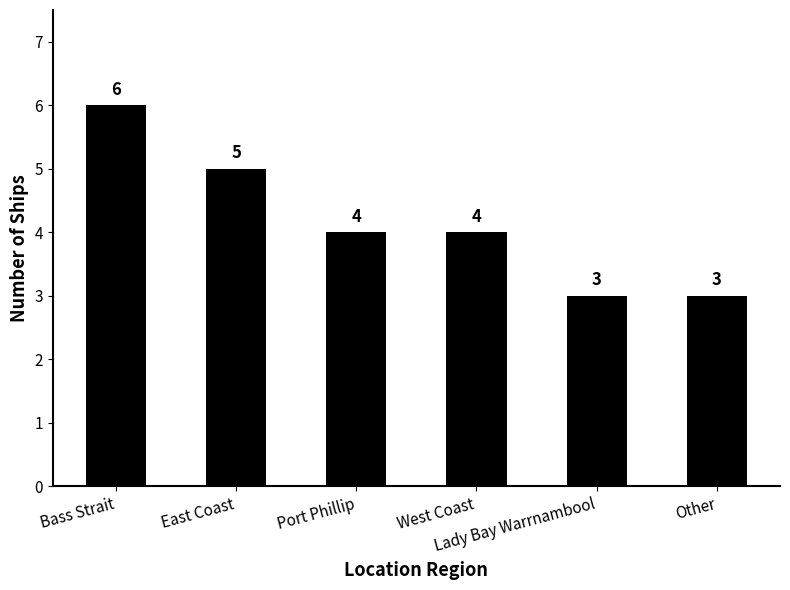

Count the number of data series in this chart.

1